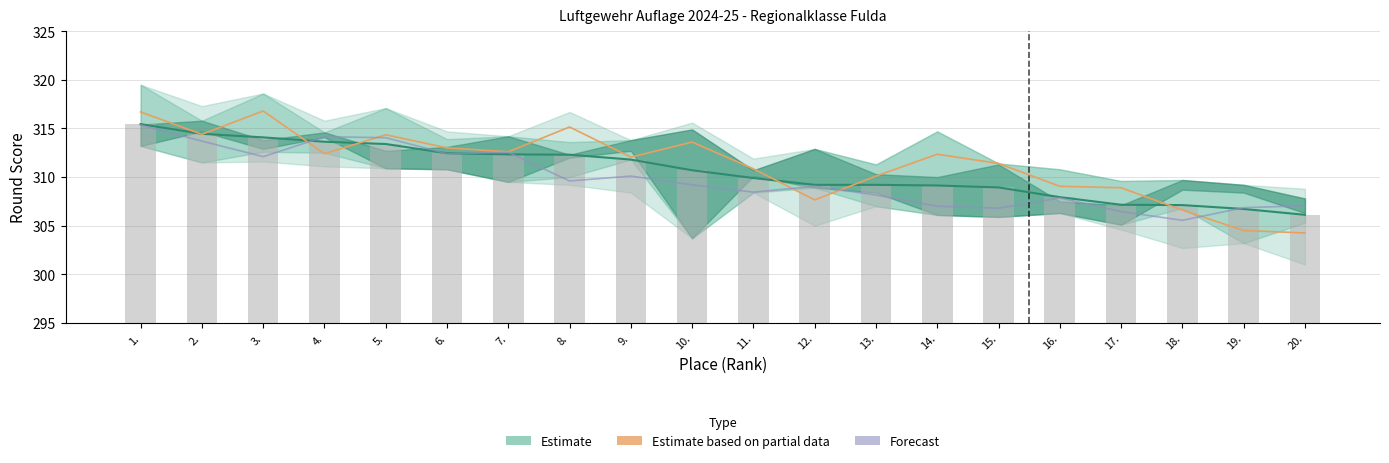

What is the label of the 15th bar from the left?

15.